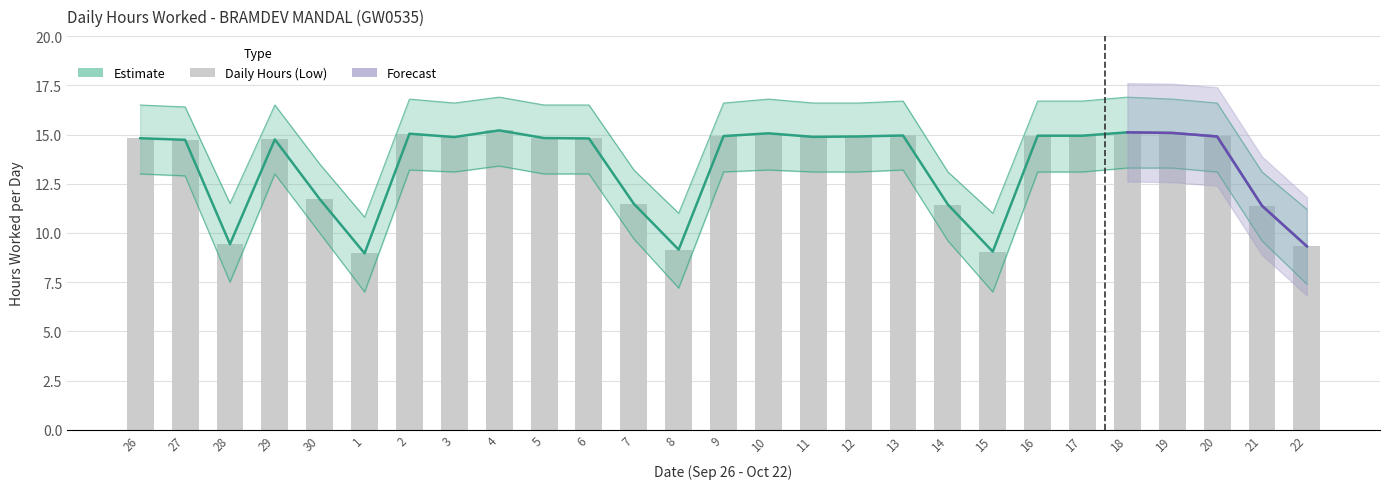

What is the sum of all Low (hours worked) values?

360.6